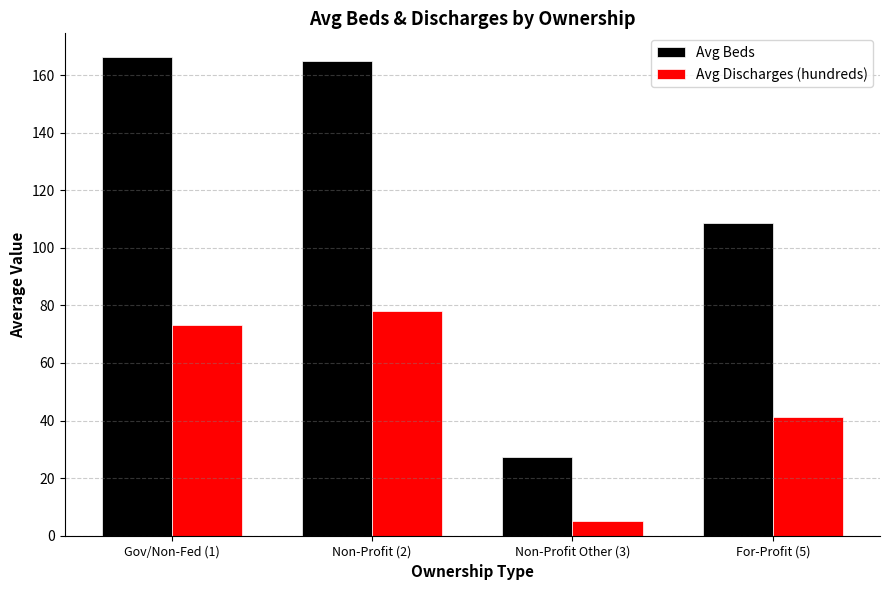

Which category has the lowest value across all series?

Non-Profit Other (3)